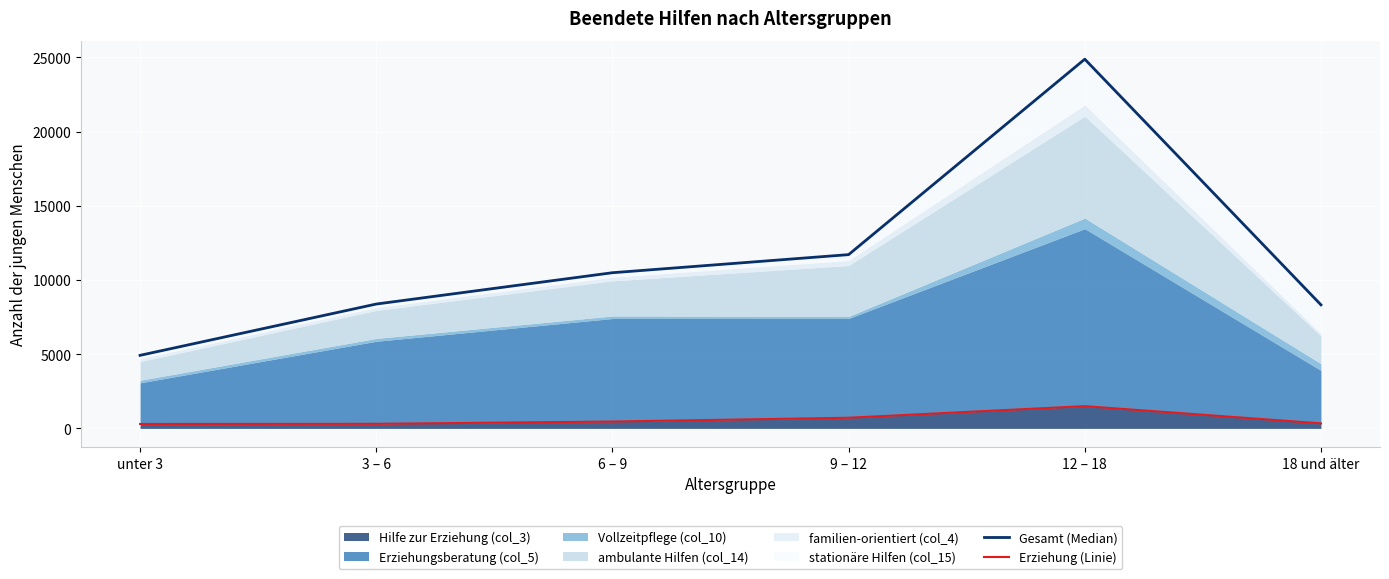

What is the total value across all series at 18 und älter?

8666